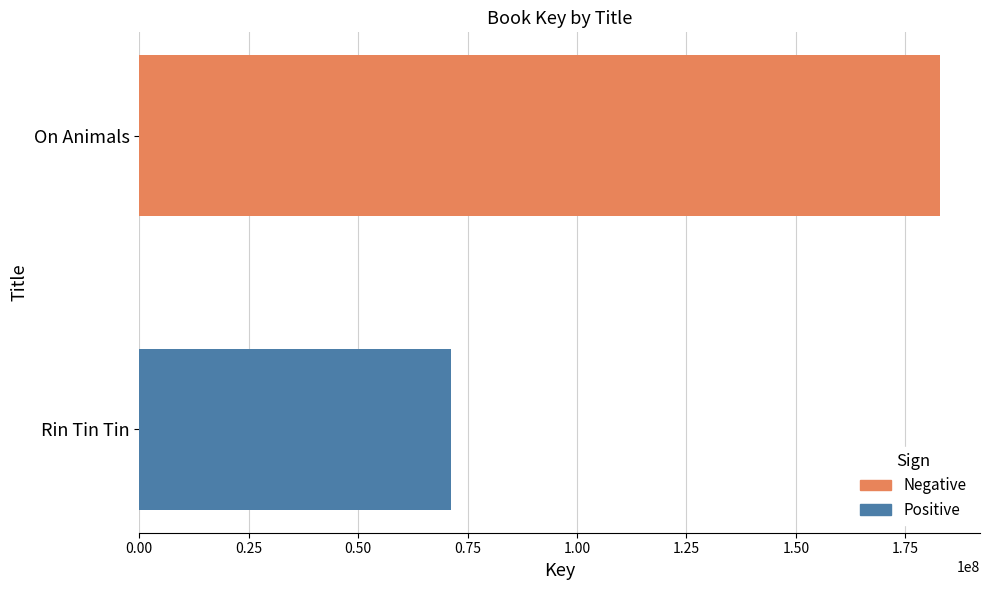

What is the maximum value for Positive?

71156944